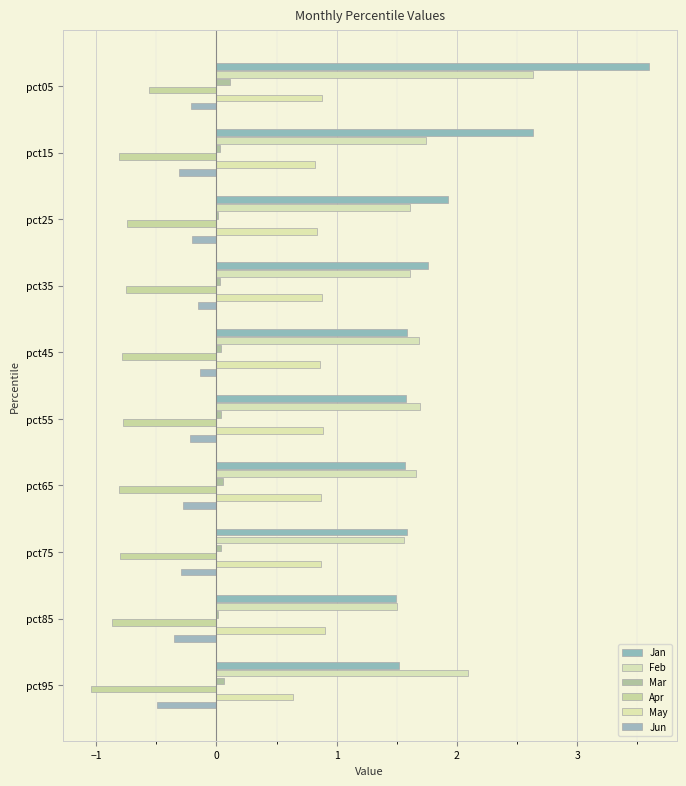

What are all the series names shown in the legend?

Jan, Feb, Mar, Apr, May, Jun